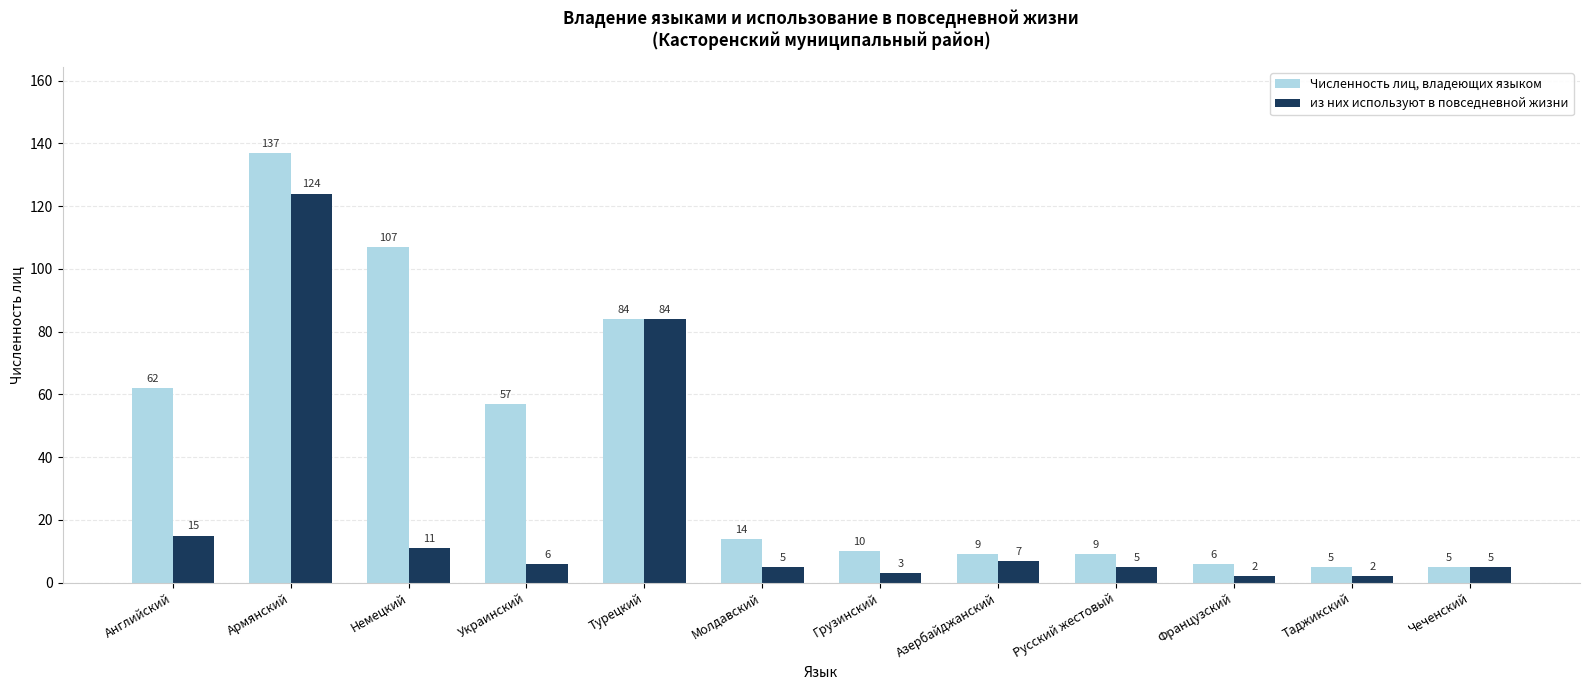

True or false: Численность лиц, владеющих языком has a value of 14 at Молдавский.

True